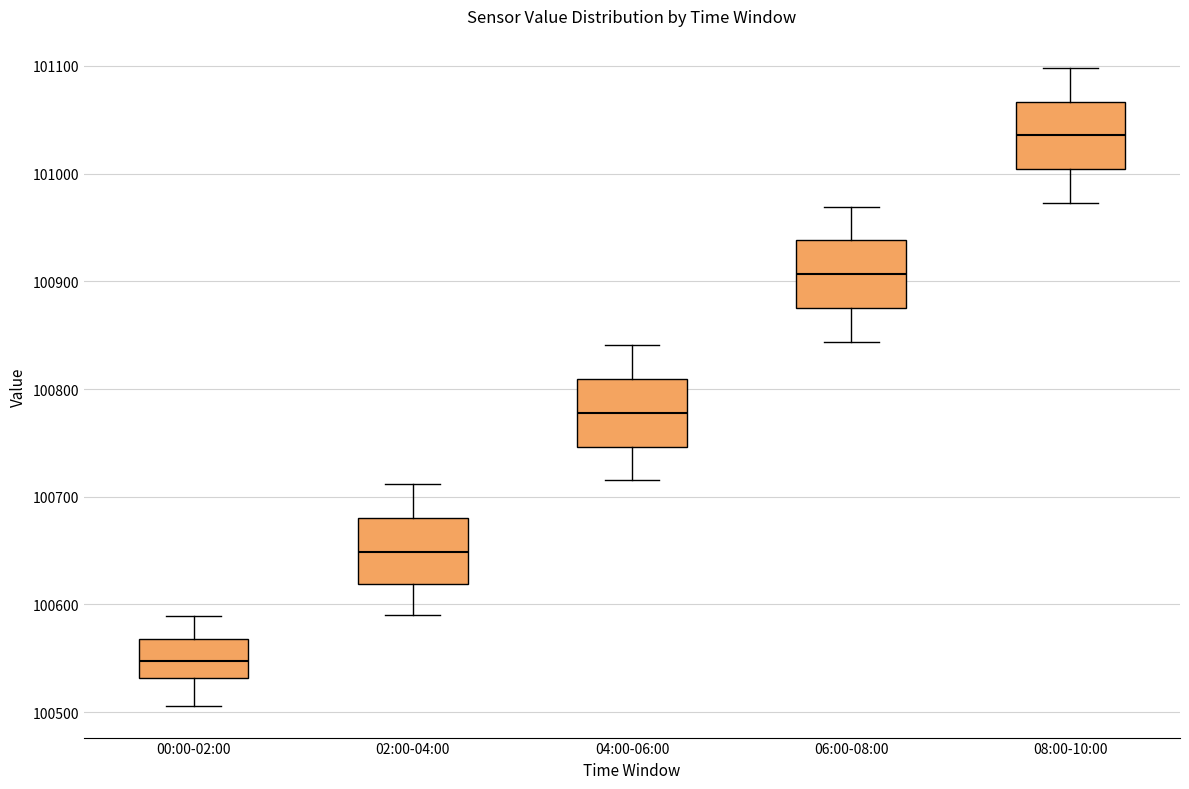

Reading left to right, transcribe this box plot: for each box, give where its median line is, the range the box spans, and where its two whiskers end, as read against the y-axis. The values are not printed on the chart, so give them approximately, as read against the axis.

00:00-02:00: median 100550, box 100530 to 100570, whiskers 100510 to 100590
02:00-04:00: median 100650, box 100620 to 100680, whiskers 100590 to 100710
04:00-06:00: median 100780, box 100750 to 100810, whiskers 100720 to 100840
06:00-08:00: median 100910, box 100880 to 100940, whiskers 100840 to 100970
08:00-10:00: median 101040, box 101000 to 101070, whiskers 100970 to 101100